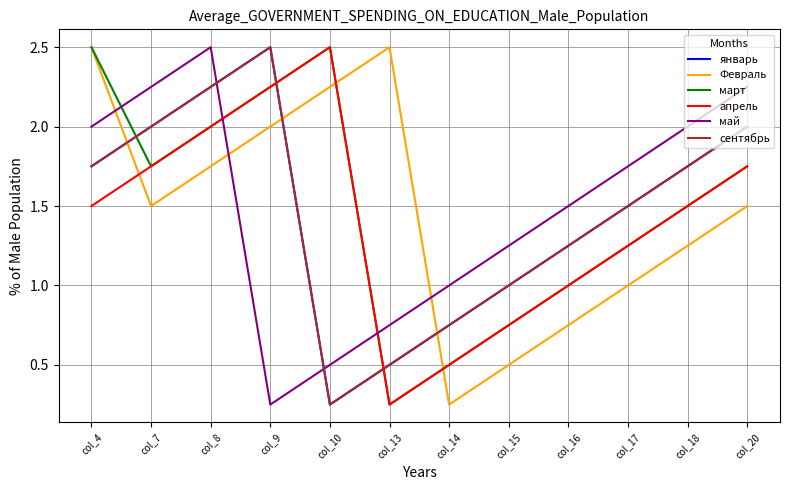

Does the chart have visible grid lines?

Yes